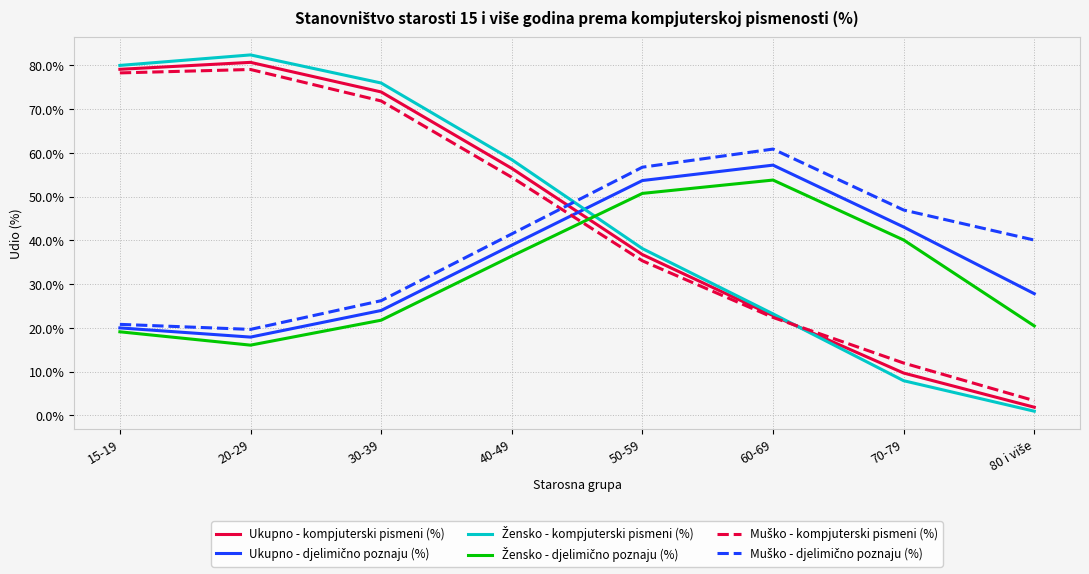

What is the maximum value shown in the chart?

82.4